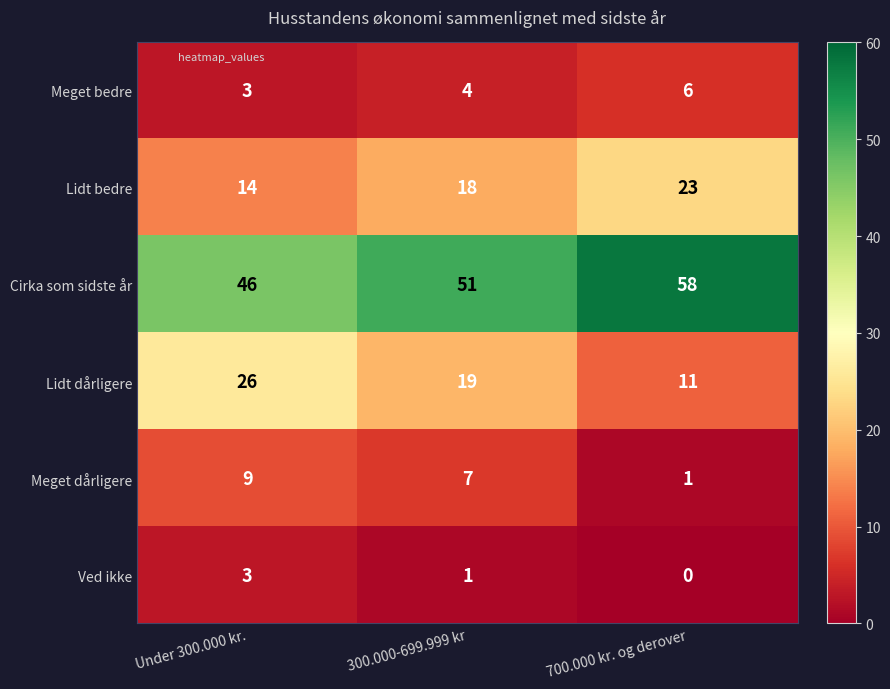

At which category is the sum across all series the highest?

Under 300.000 kr.